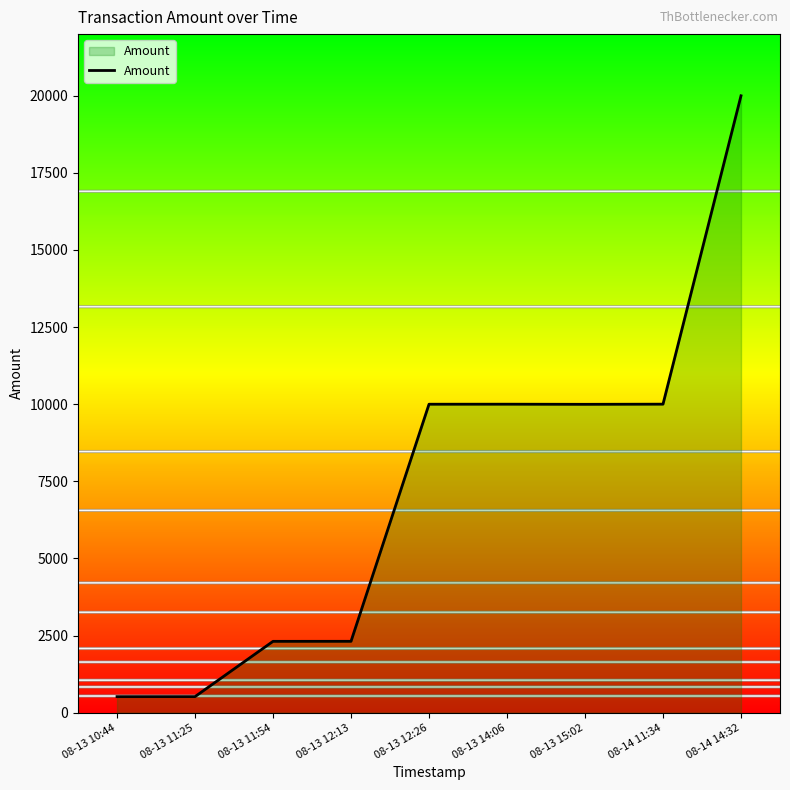

How many lines are shown in the chart?

1